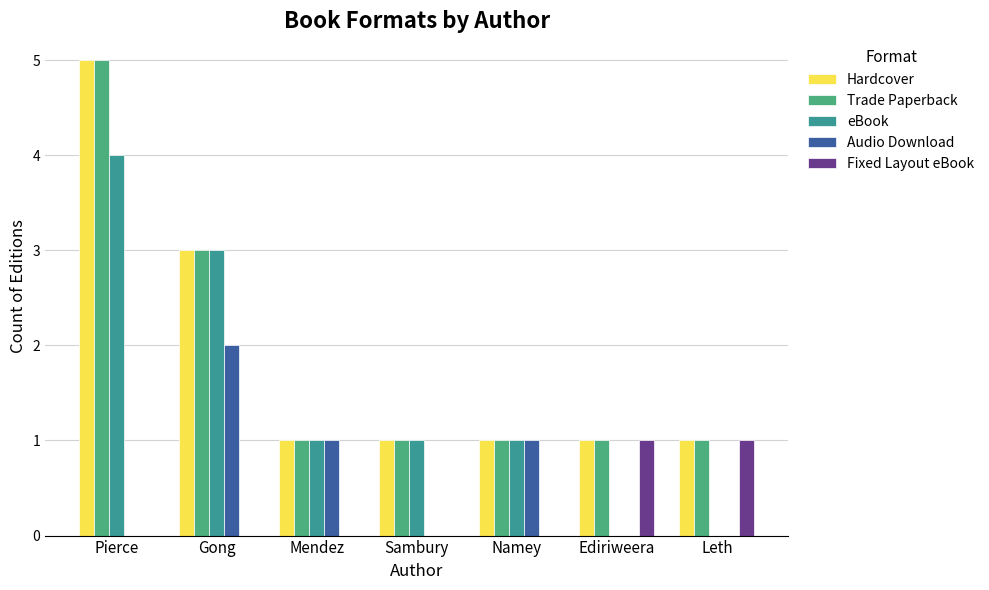

The Fixed Layout eBook series shows 0 at Sambury. True or false?

True